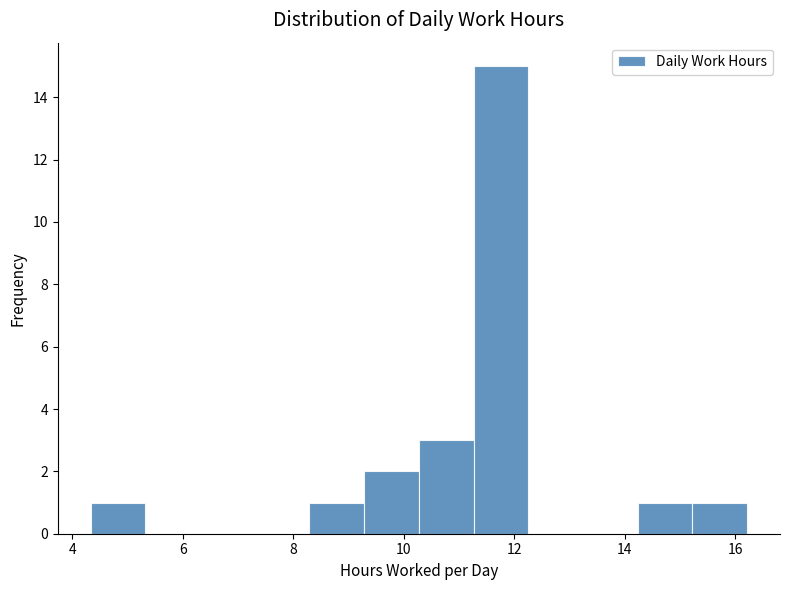

Reading left to right, list every bar in this chart as the range it spans on the x-axis followed by its height. Neither the bar edges nor the heights are printed on the chart, so give them approximately, as read against the axes.

4.4 to 5.4: 1
5.4 to 6.4: 0
6.4 to 7.4: 0
7.4 to 8.2: 0
8.2 to 9.2: 1
9.2 to 10.2: 2
10.2 to 11.2: 3
11.2 to 12.2: 15
12.2 to 13.2: 0
13.2 to 14.2: 0
14.2 to 15.2: 1
15.2 to 16.2: 1